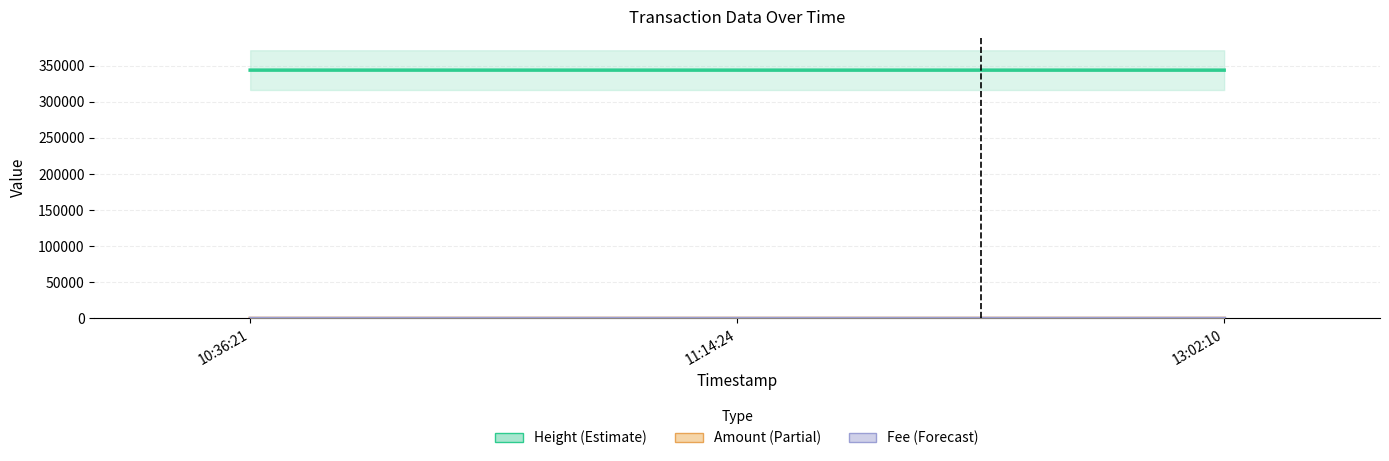

What is the value of the Height bar at the 2nd from the left?

343770